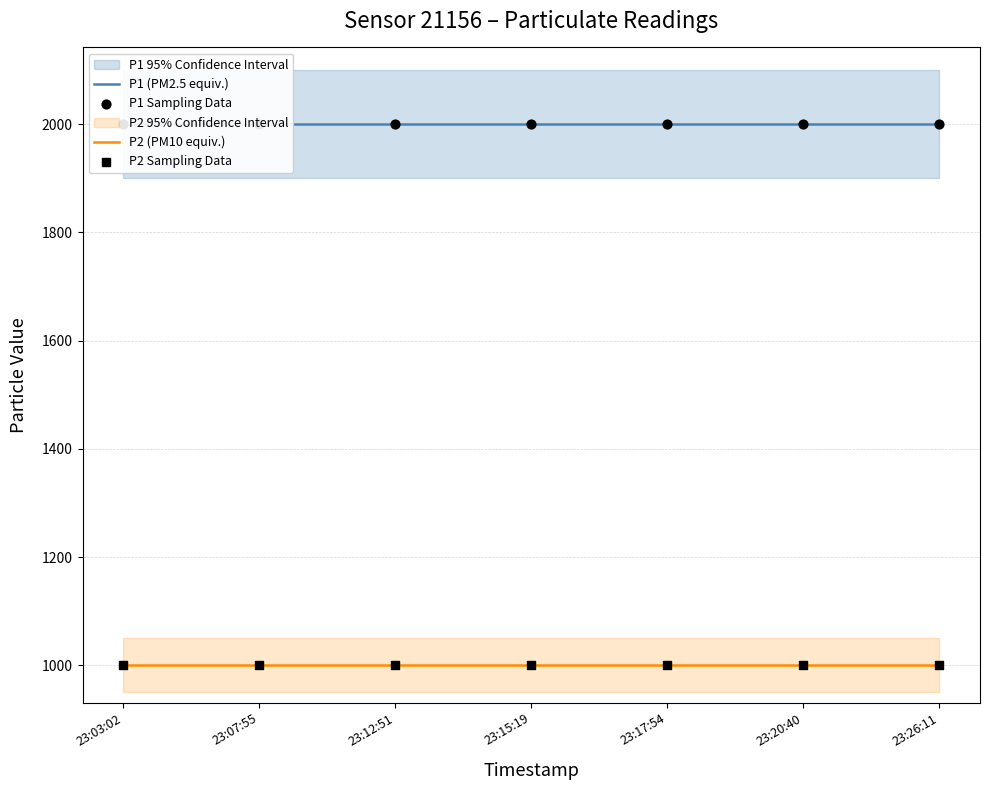

At how many categories does at least one series exceed 1705?

7